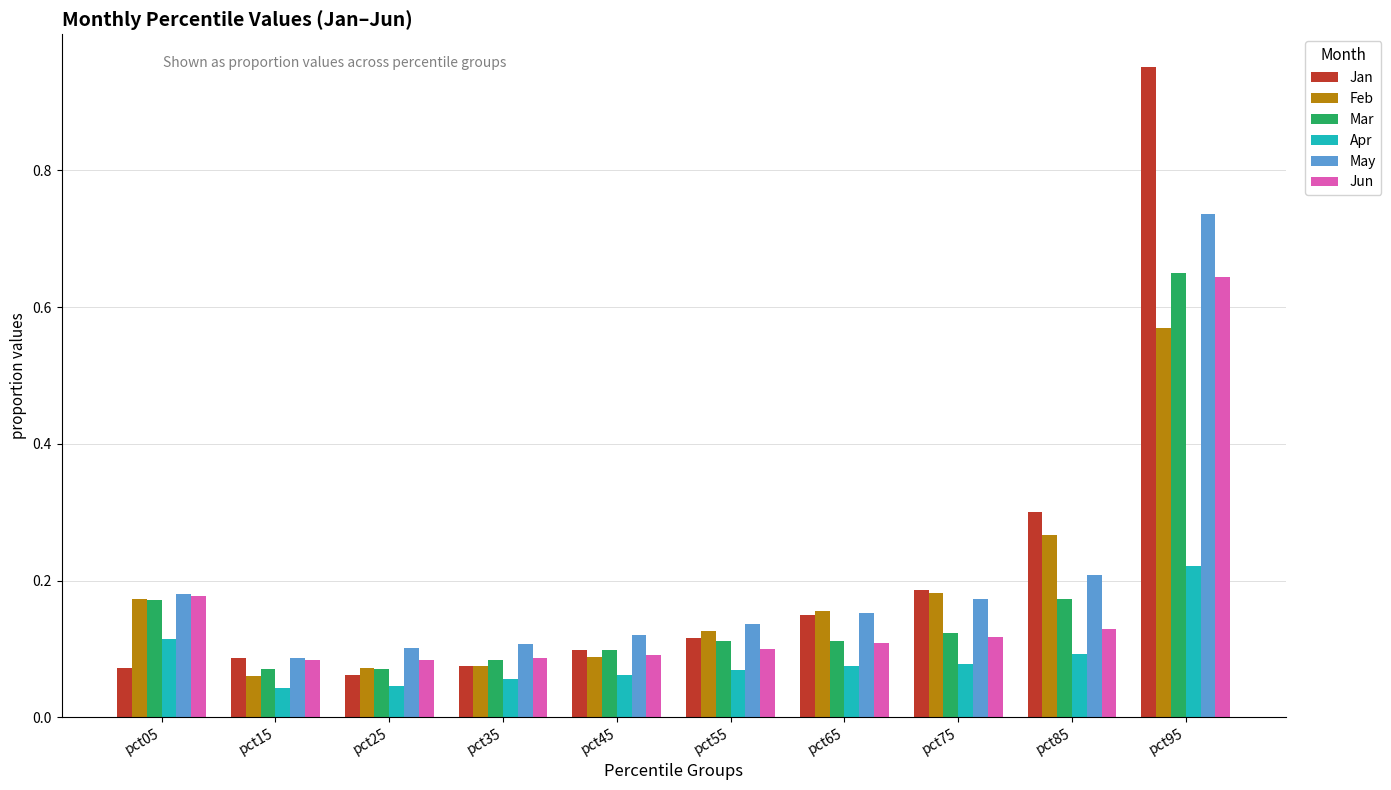

Which series has the widest spread of values?

Jan